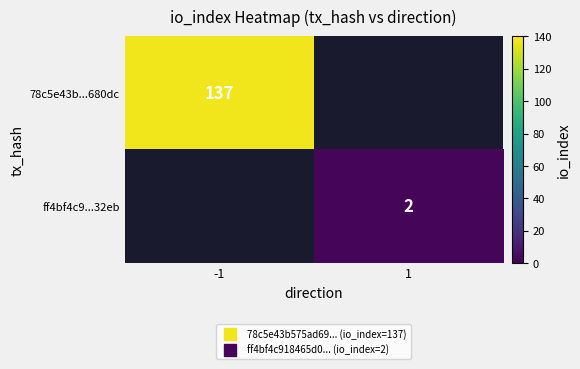

At how many categories does at least one series exceed 90?

1